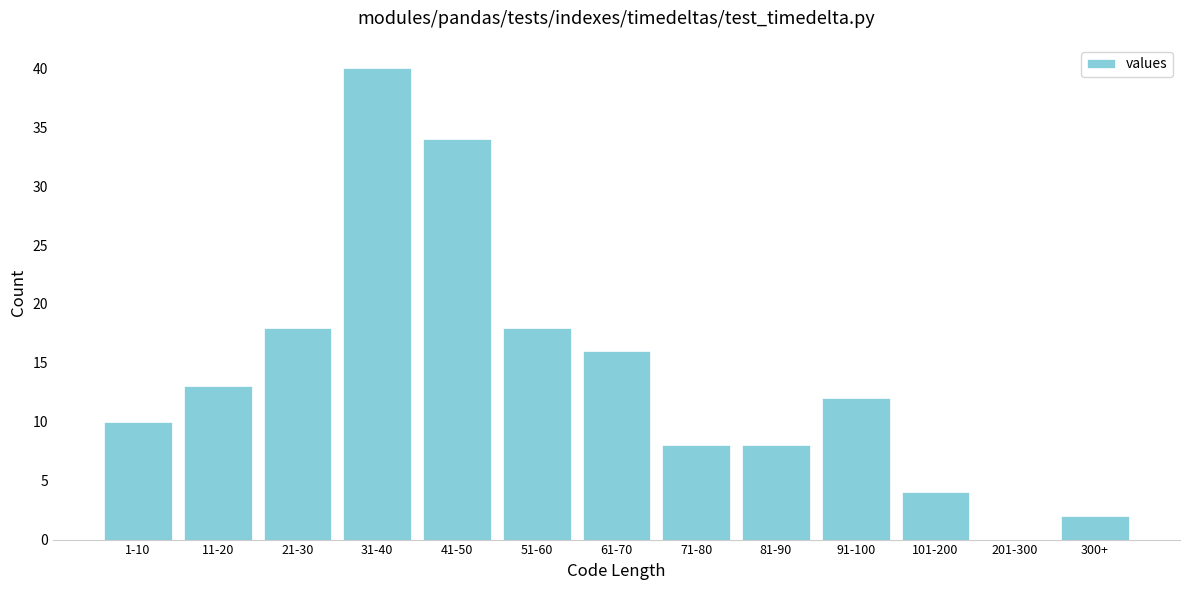

Reading left to right, list all the values displayed in this chart.

1-10=10	11-20=13	21-30=18	31-40=40	41-50=34	51-60=18	61-70=16	71-80=8	81-90=8	91-100=12	101-200=4	201-300=0	300+=2